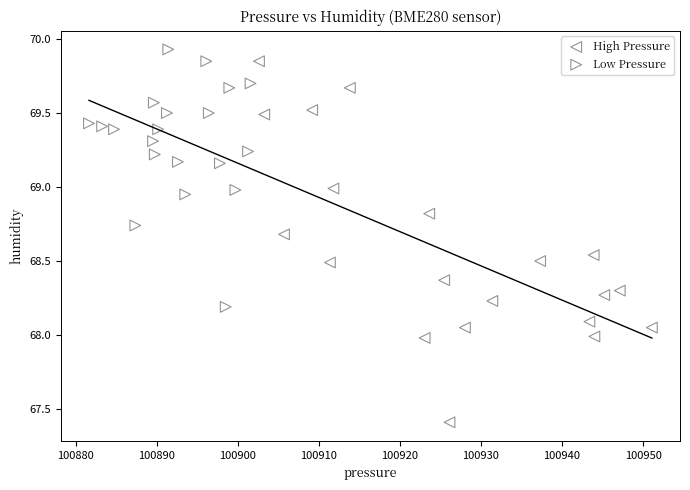

Which series contains the lowest Y value?

High Pressure